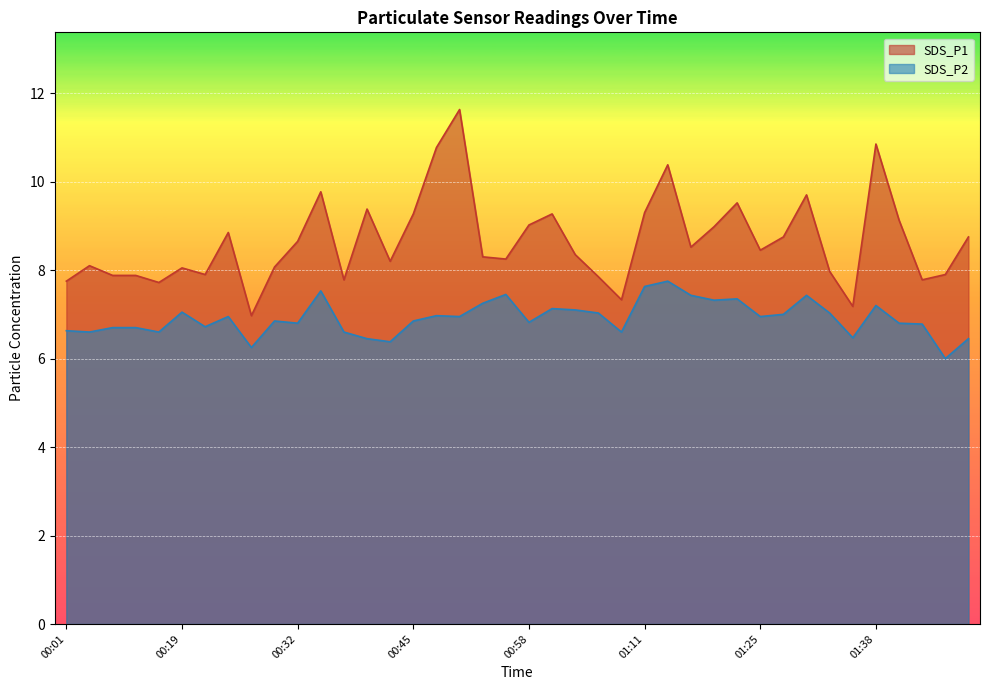

Reading right to left, extract all data points from this chart.

SDS_P1: 01:49=8.8	01:46=7.9	01:43=7.8	01:41=9.1	01:38=10.8	01:35=7.2	01:33=8.0	01:30=9.7	01:28=8.8	01:25=8.4	01:22=9.5	01:19=9.0	01:16=8.5	01:14=10.4	01:11=9.3	01:08=7.3	01:06=7.8	01:03=8.3	01:01=9.3	00:58=9.0	00:55=8.2	00:53=8.3	00:50=11.6	00:48=10.8	00:45=9.3	00:43=8.2	00:40=9.4	00:37=7.8	00:35=9.8	00:32=8.7	00:30=8.1	00:27=7.0	00:24=8.8	00:22=7.9	00:19=8.1	00:16=7.7	00:08=7.9	00:06=7.9	00:03=8.1	00:01=7.8
SDS_P2: 01:49=6.5	01:46=6.0	01:43=6.8	01:41=6.8	01:38=7.2	01:35=6.5	01:33=7.0	01:30=7.4	01:28=7.0	01:25=7.0	01:22=7.3	01:19=7.3	01:16=7.4	01:14=7.8	01:11=7.6	01:08=6.6	01:06=7.0	01:03=7.1	01:01=7.1	00:58=6.8	00:55=7.5	00:53=7.2	00:50=7.0	00:48=7.0	00:45=6.8	00:43=6.4	00:40=6.5	00:37=6.6	00:35=7.5	00:32=6.8	00:30=6.8	00:27=6.2	00:24=7.0	00:22=6.7	00:19=7.0	00:16=6.6	00:08=6.7	00:06=6.7	00:03=6.6	00:01=6.6